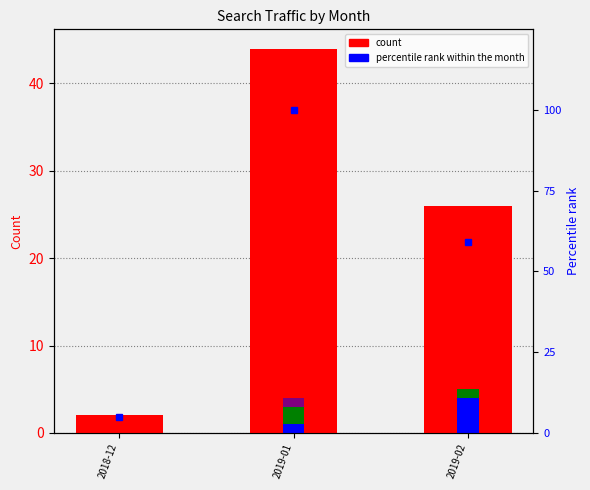

Rank the series by their maximum value, from highest to lowest.

percentile rank within month, Google, Bing.com, Yahoo!, Yandex